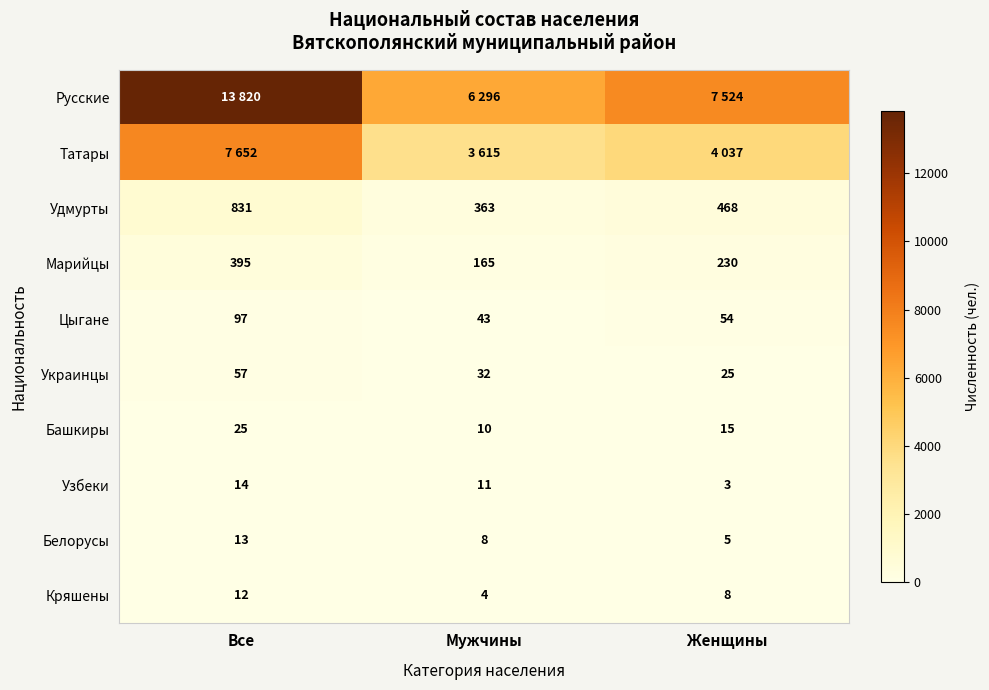

What is the average value of the Цыгане series?

65